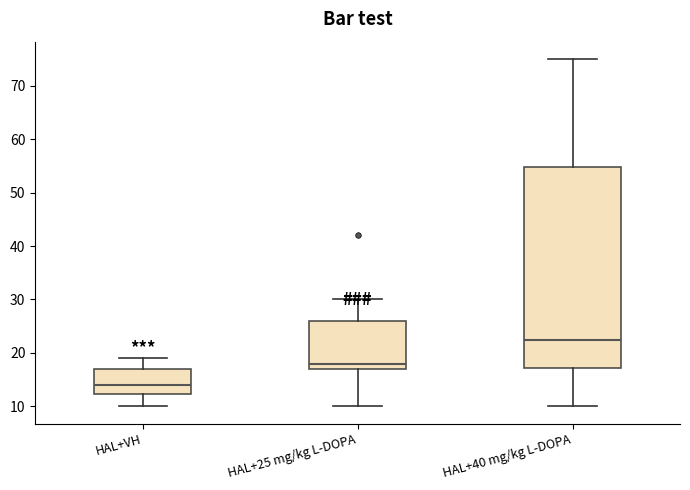

Reading left to right, transcribe this box plot: for each box, give where its median line is, the range the box spans, and where its two whiskers end, as read against the y-axis. The values are not printed on the chart, so give them approximately, as read against the axis.

HAL+VH: median 14, box 12 to 17, whiskers 10 to 19
HAL+25 mg/kg L-DOPA: median 18, box 17 to 26, whiskers 10 to 30
HAL+40 mg/kg L-DOPA: median 23, box 17 to 55, whiskers 10 to 75